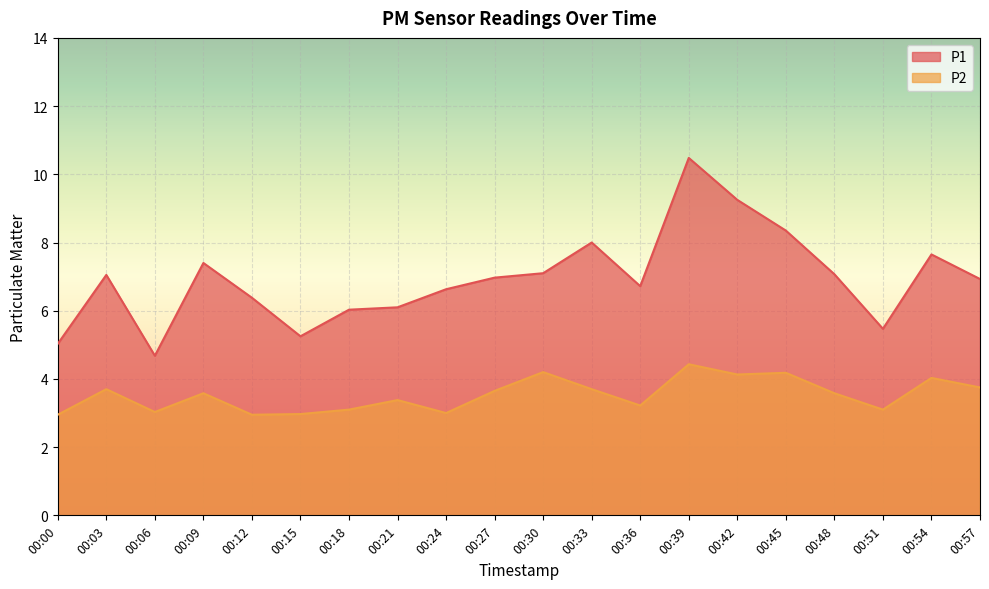

Where is the first local minimum for P1?

00:06